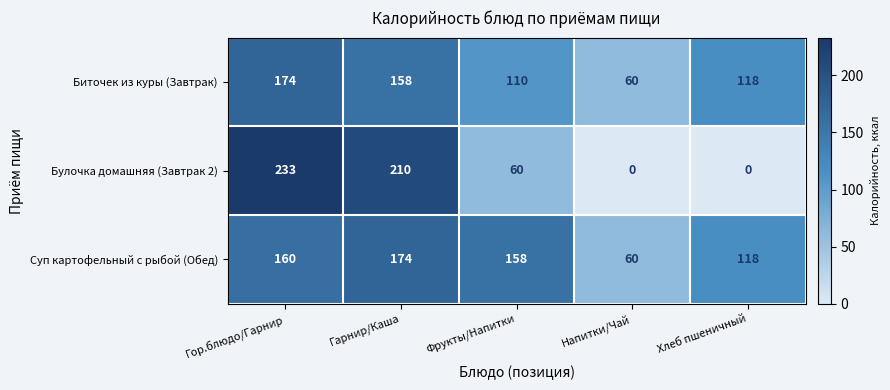

How many series are shown in this chart?

3